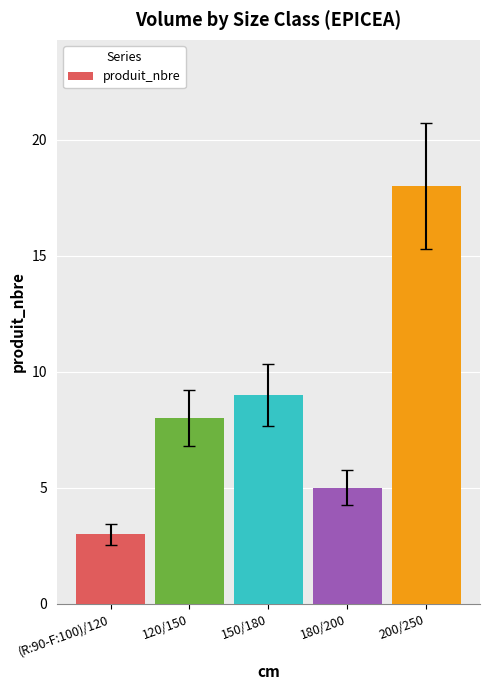

Reading right to left, extract all data points from this chart.

18	5	9	8	3